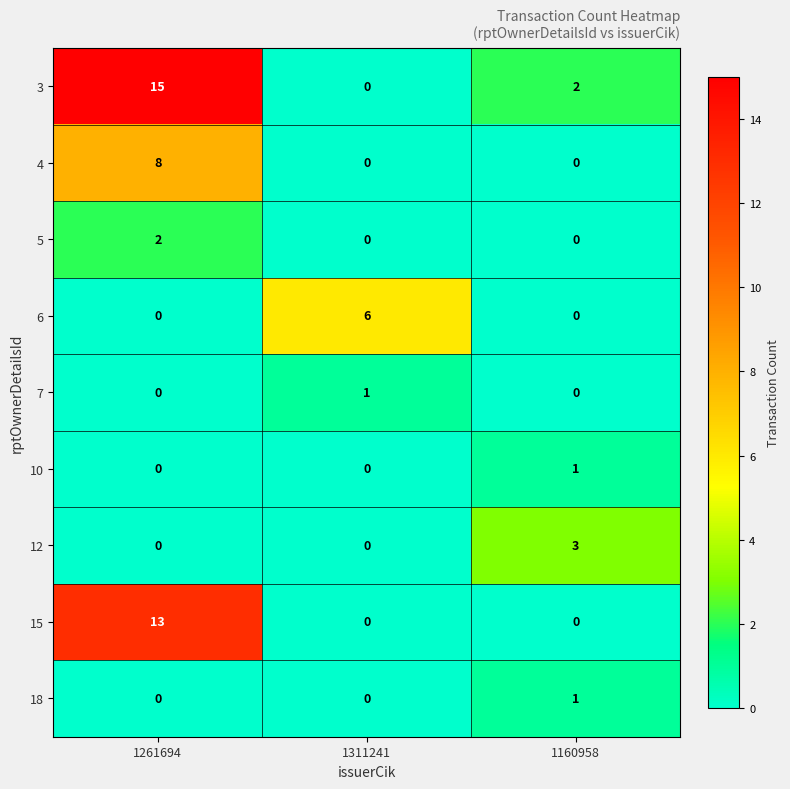

Which series has the largest range (max minus min)?

3